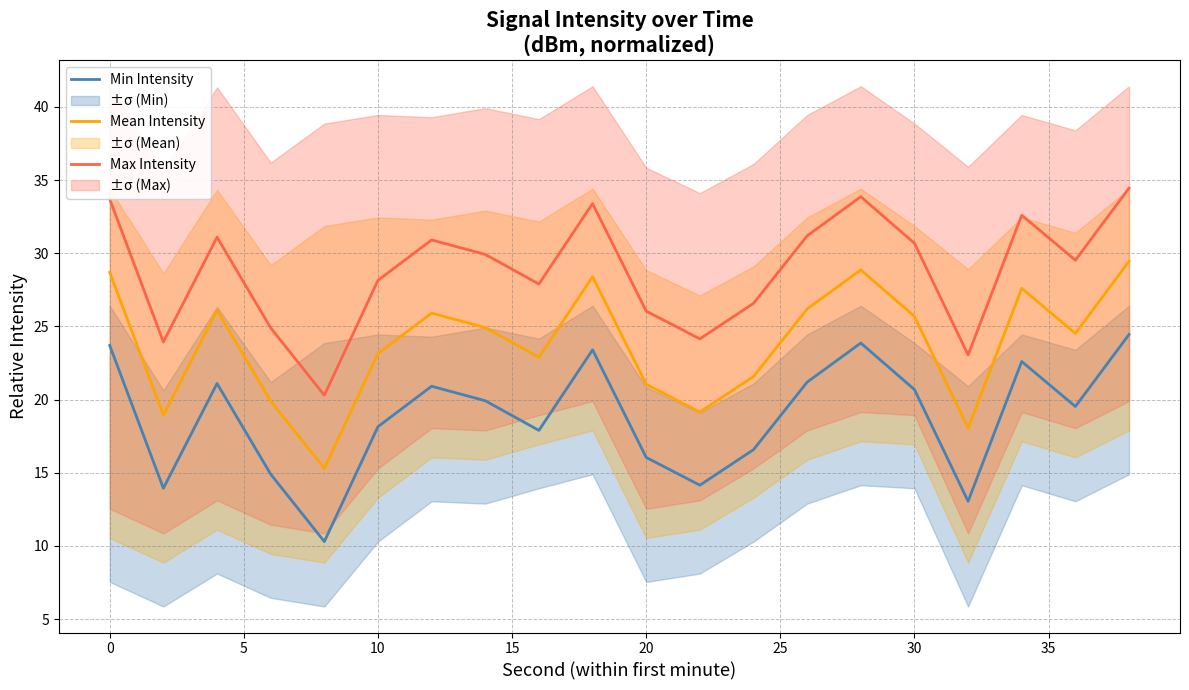

What is the minimum value for Max Intensity?

20.3